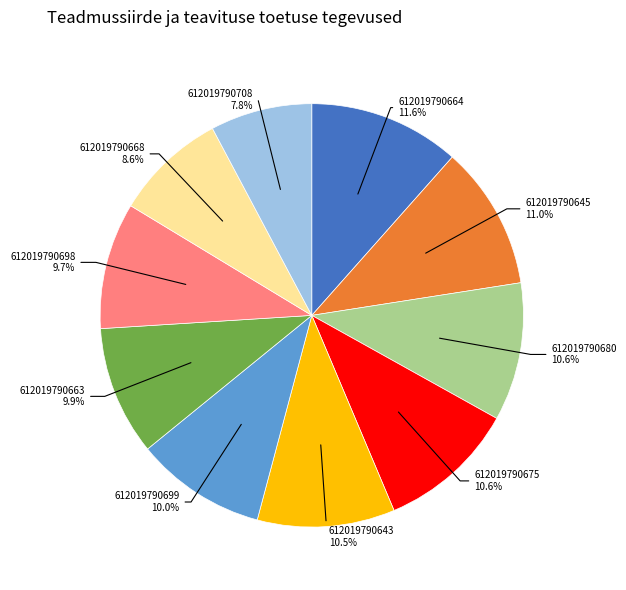

To the nearest percent, what is the average slice percentage?

10%